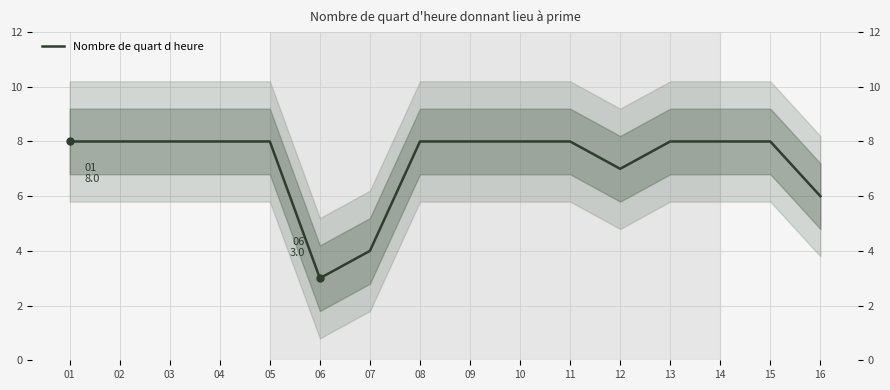

What value does the data have at 16?

6